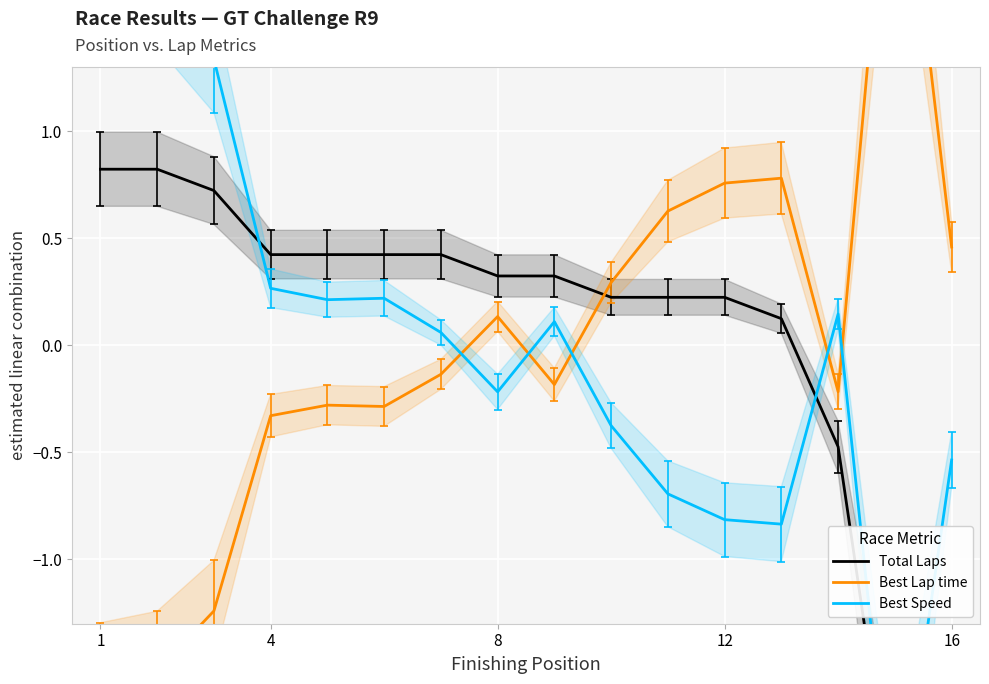

Which series has the largest range (max minus min)?

Best Lap time